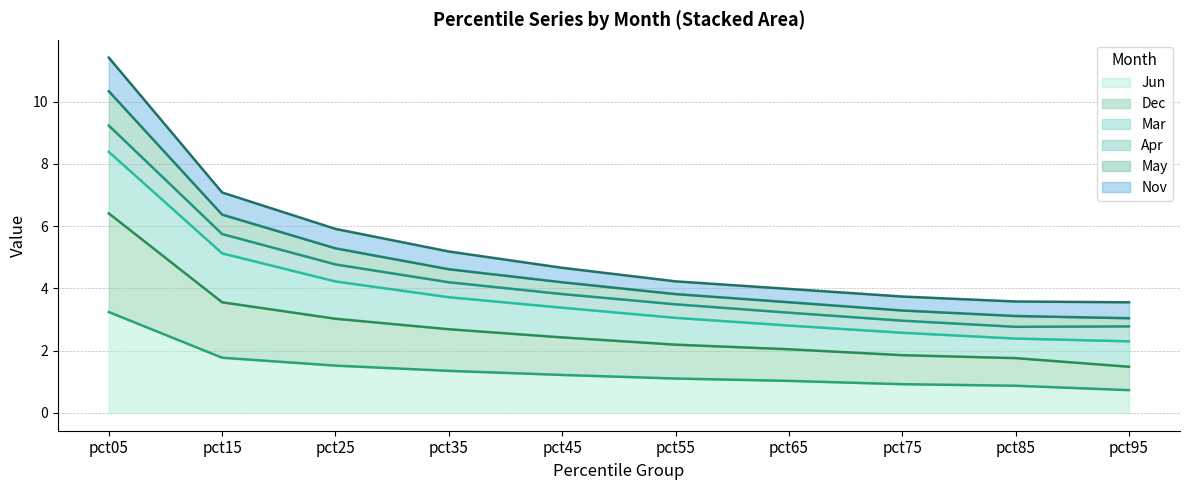

Is it true that Jun equals 1.2 at pct45?

True